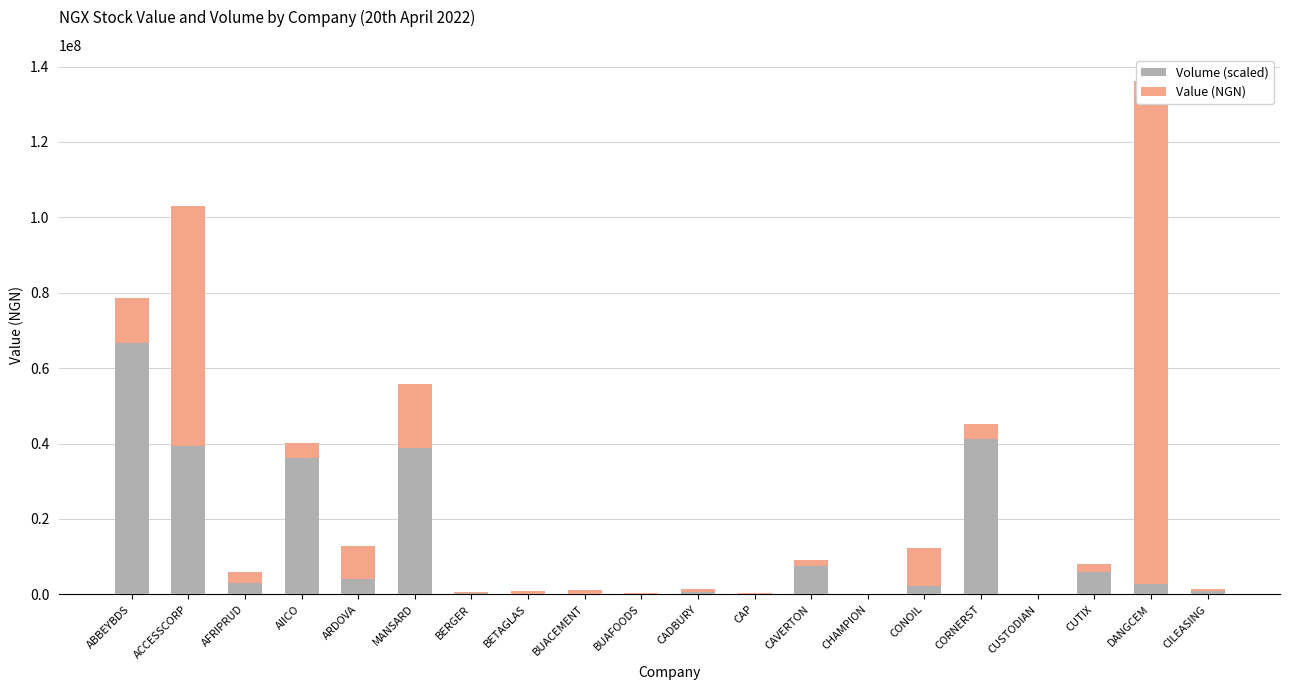

How many data points in Value (NGN) are less than 2299907?

10